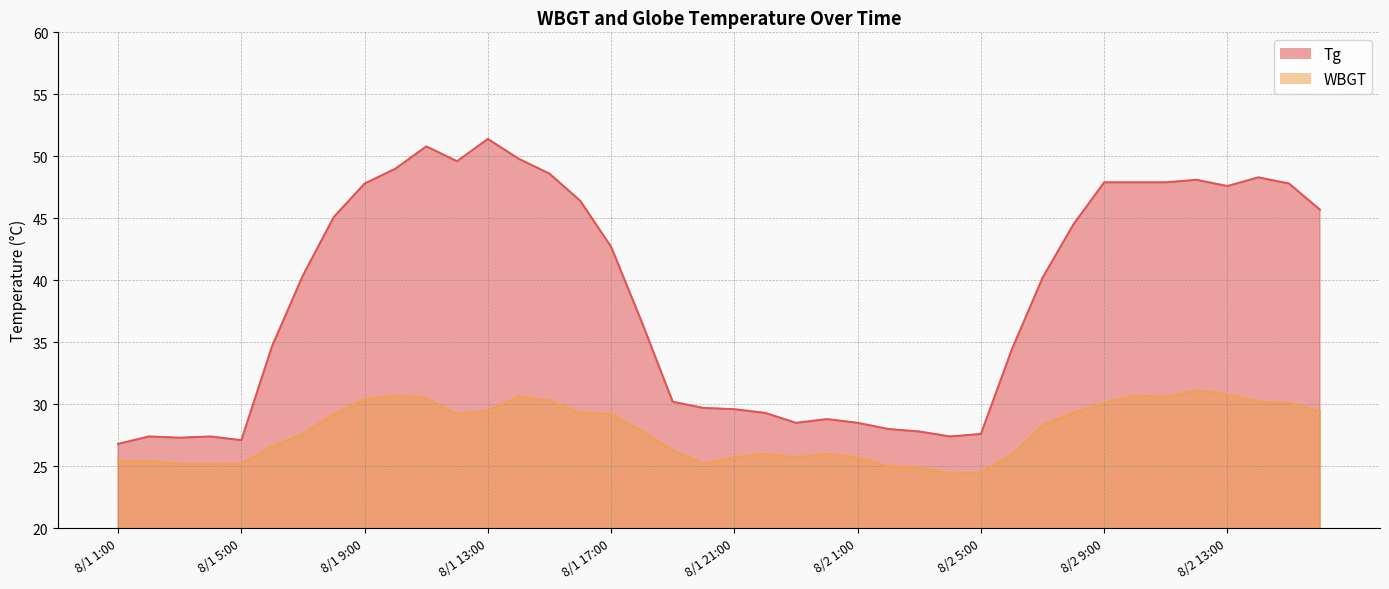

How many interior local peaks does the WBGT series have?

6